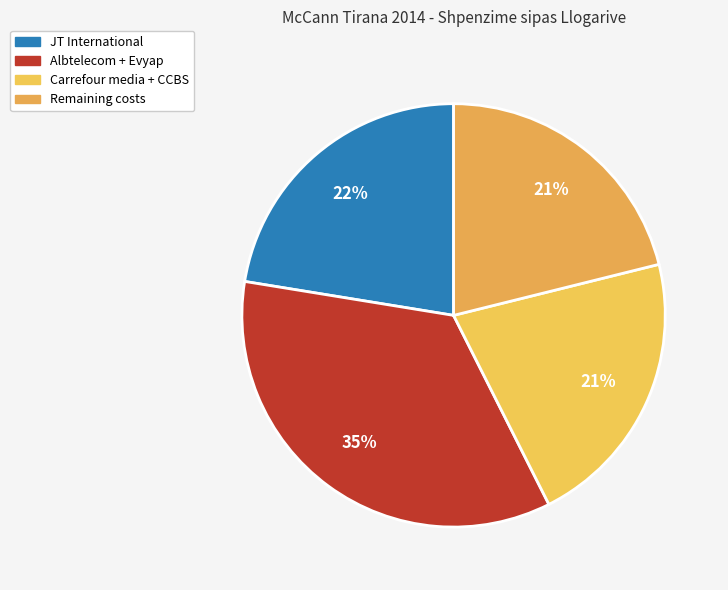

To the nearest percent, what is the average slice percentage?

25%